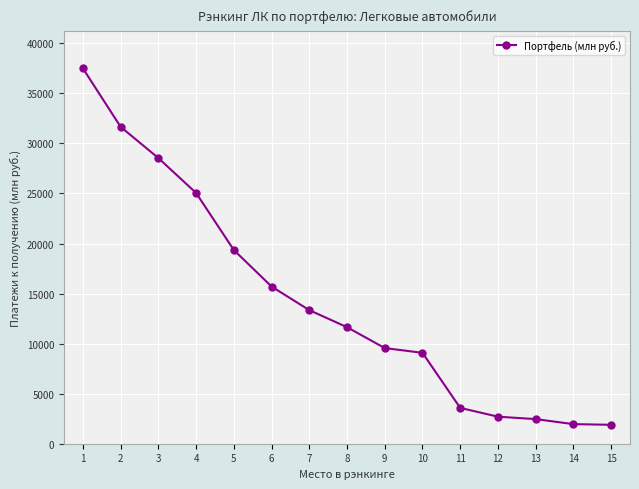

How many lines are shown in the chart?

1